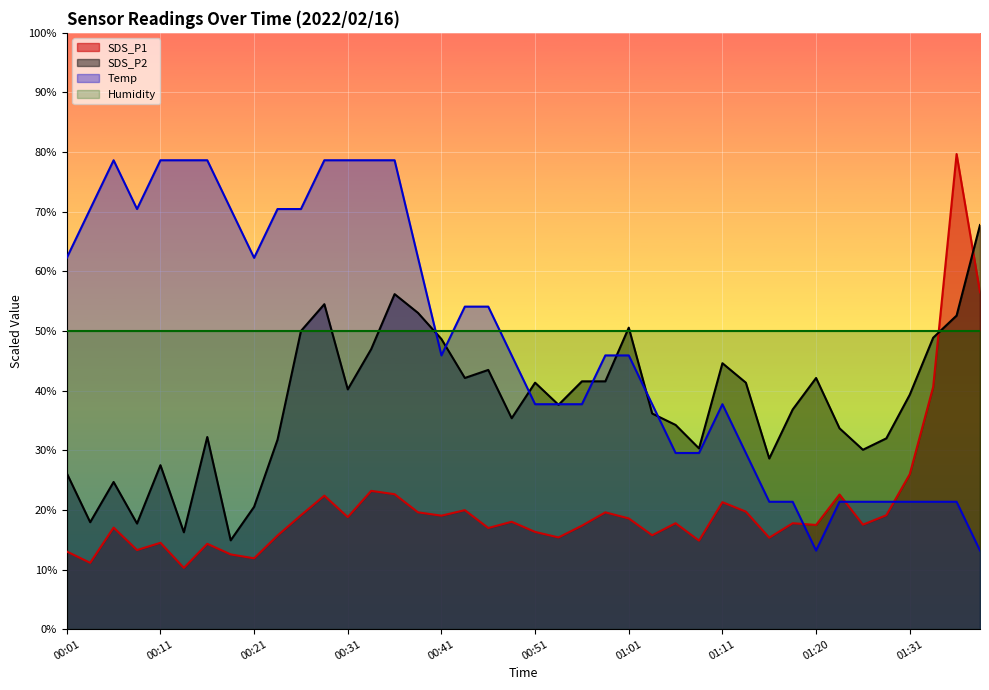

What are all the series names shown in the legend?

SDS_P1, SDS_P2, Temp, Humidity